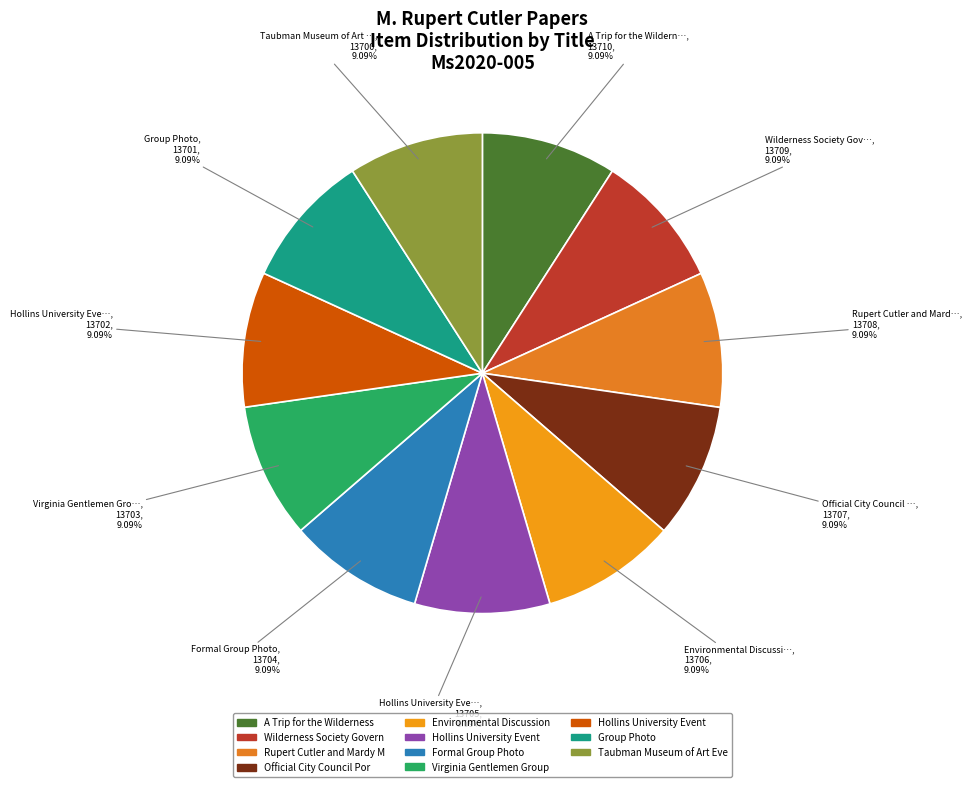

What is the largest slice in the pie chart?

A Trip for the Wilderness Society